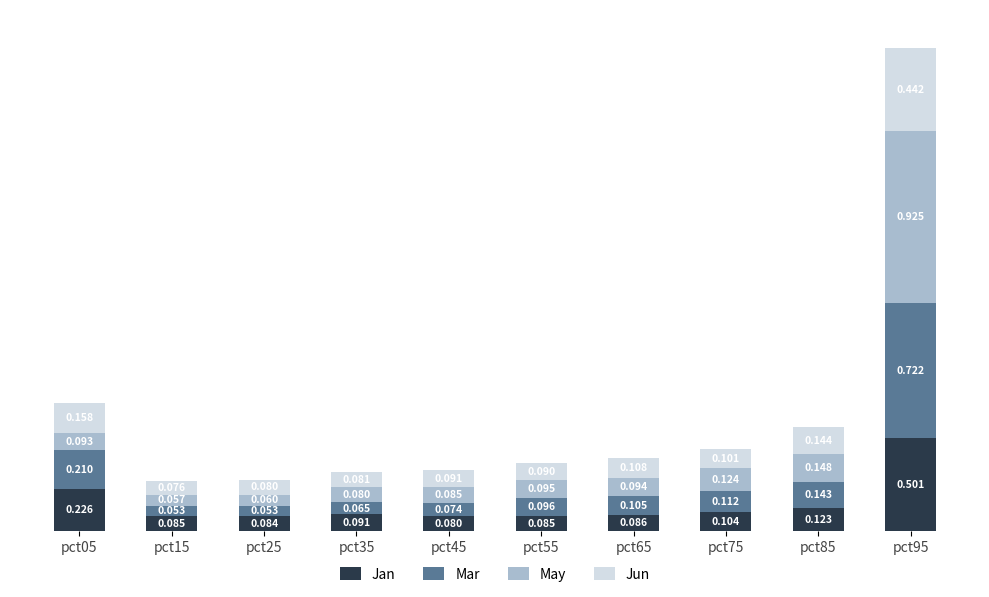

Count the number of categories in the chart.

10